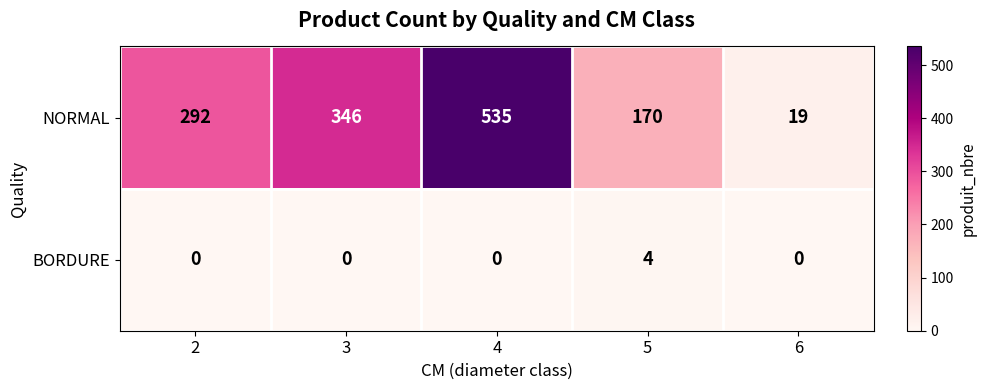

Rank the series at 3 from highest to lowest value.

NORMAL, BORDURE